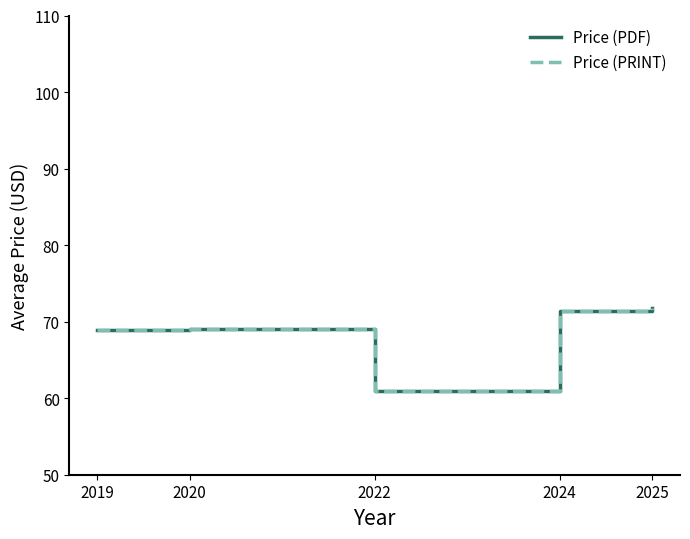

Does the chart display data point markers on the line(s)?

No